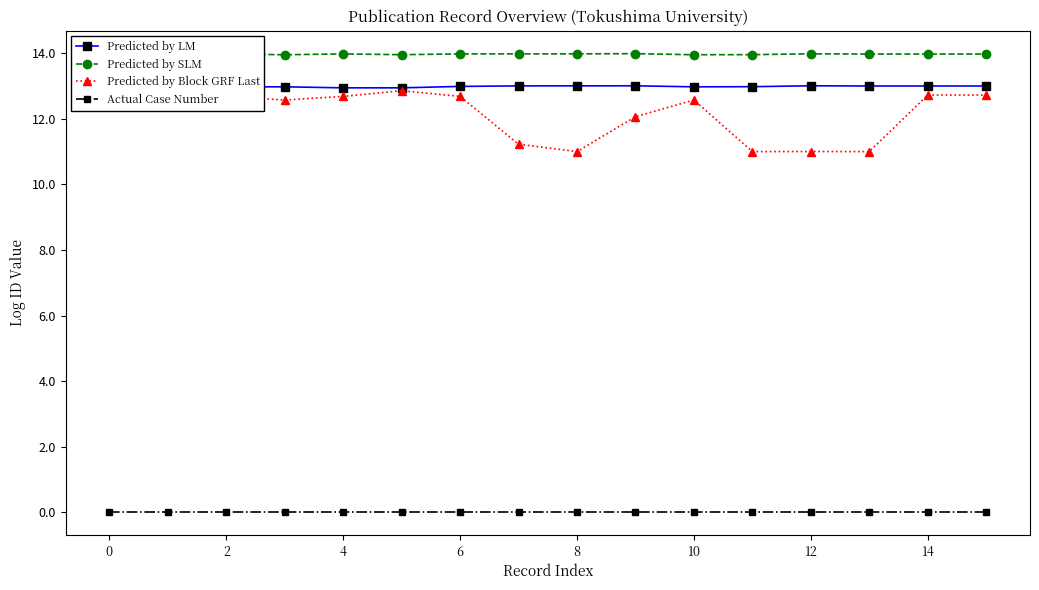

Is this an area chart (filled region under the line)?

No